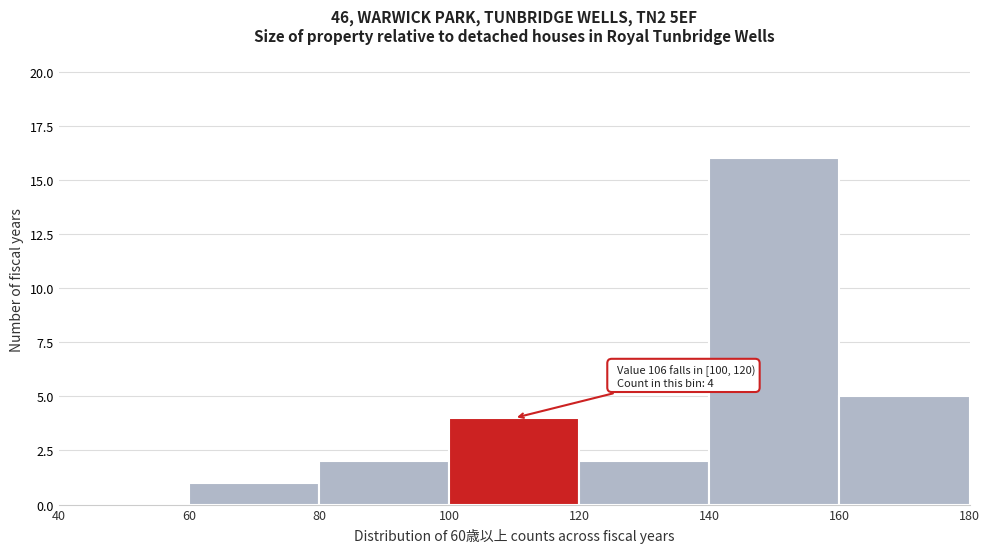

Which range on the x-axis has the tallest bar?

140 to 160